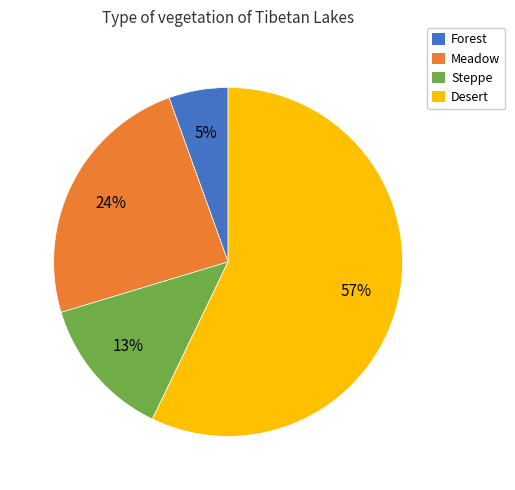

To the nearest percent, what is the average slice percentage?

25%